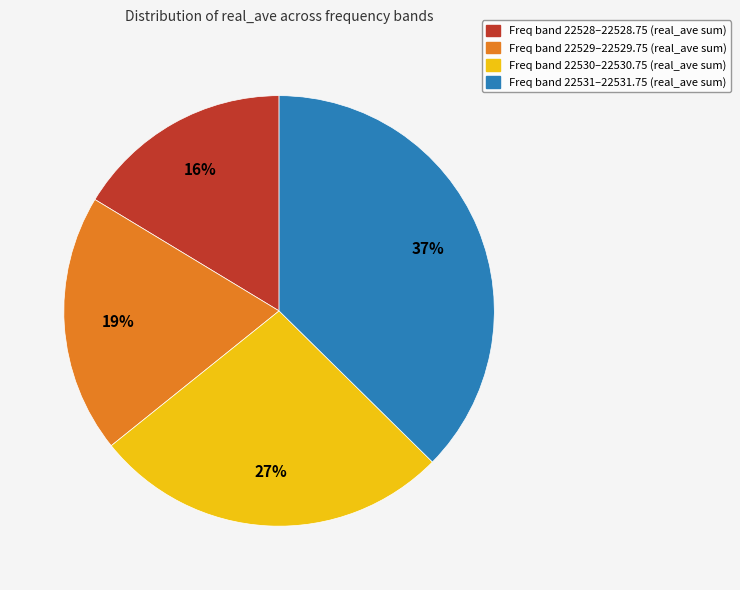

Count the number of slices in the pie.

4